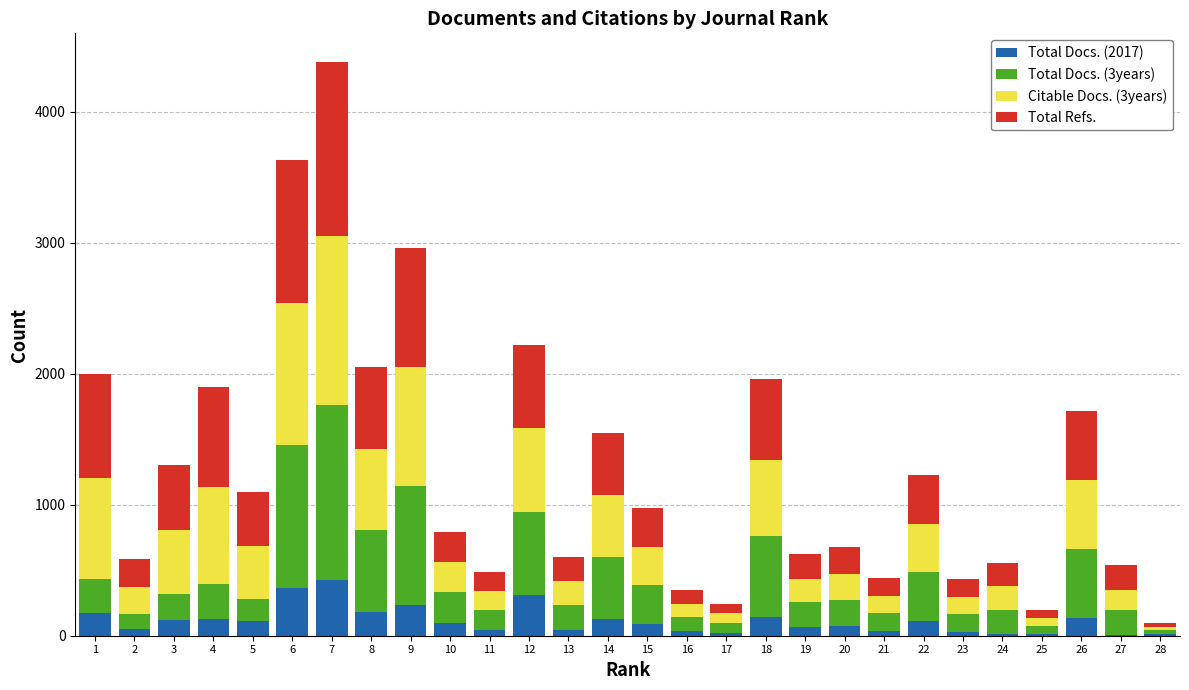

At which category is the sum across all series the highest?

7